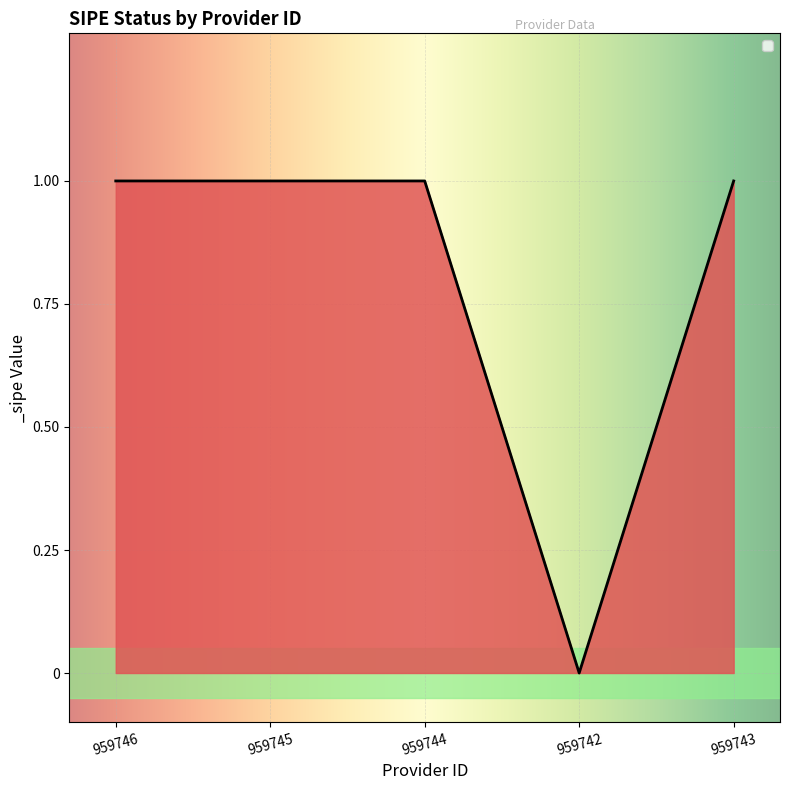

Reading left to right, transcribe all the data shown in this chart.

1	1	1	0	1